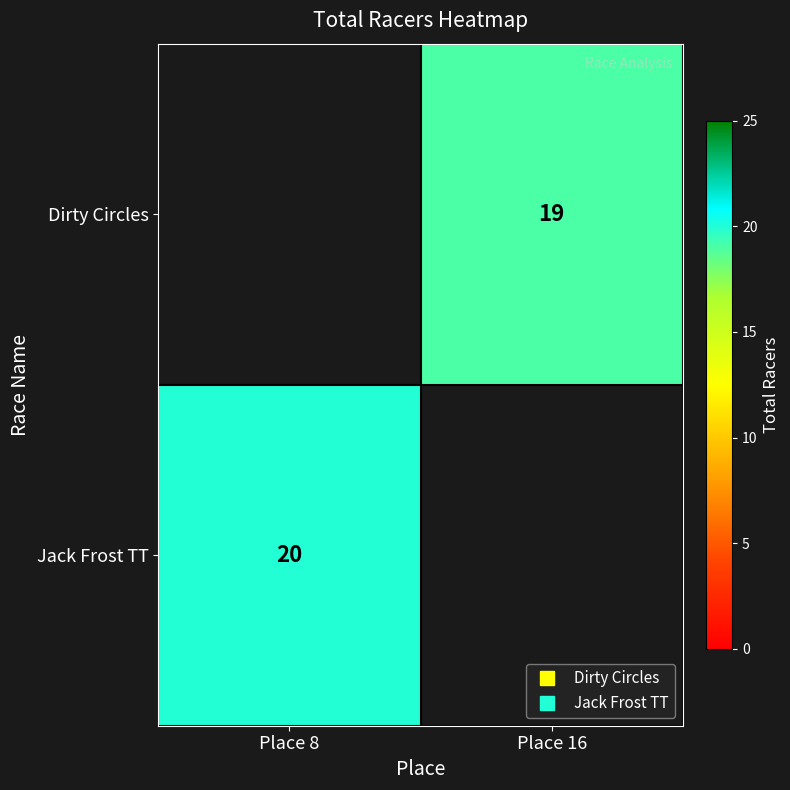

At which label does Dirty Circles reach its minimum?

Place 8